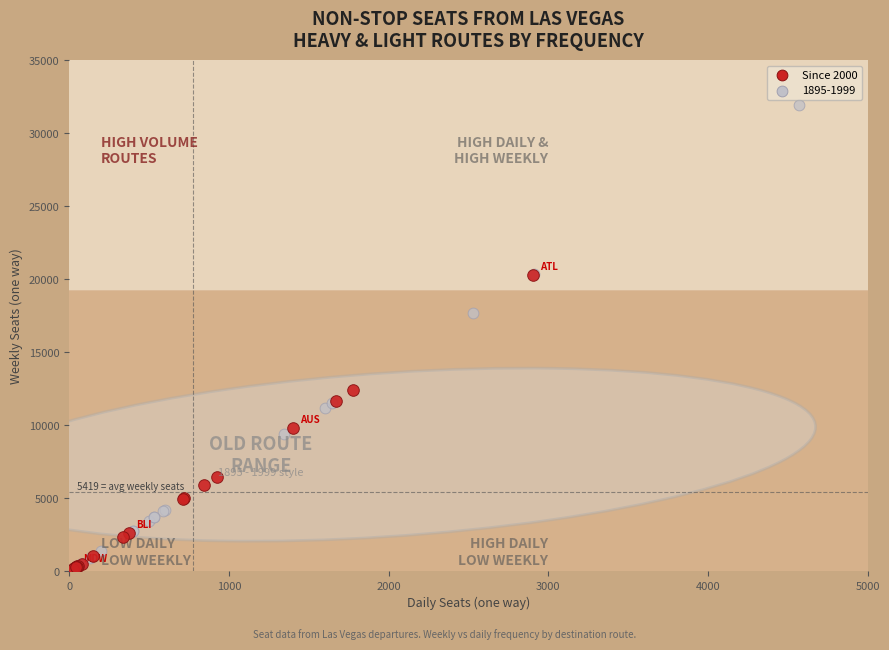

Which series reaches the maximum Y coordinate?

1895-1999